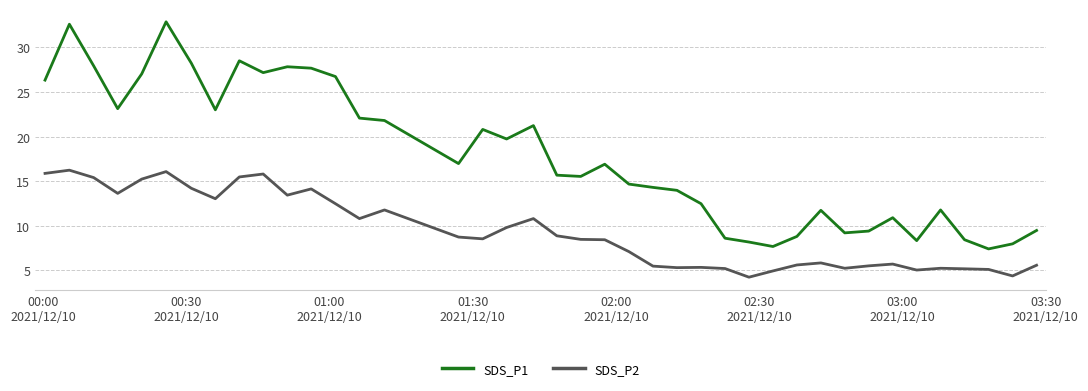

What is the maximum value for SDS_P2?

16.2